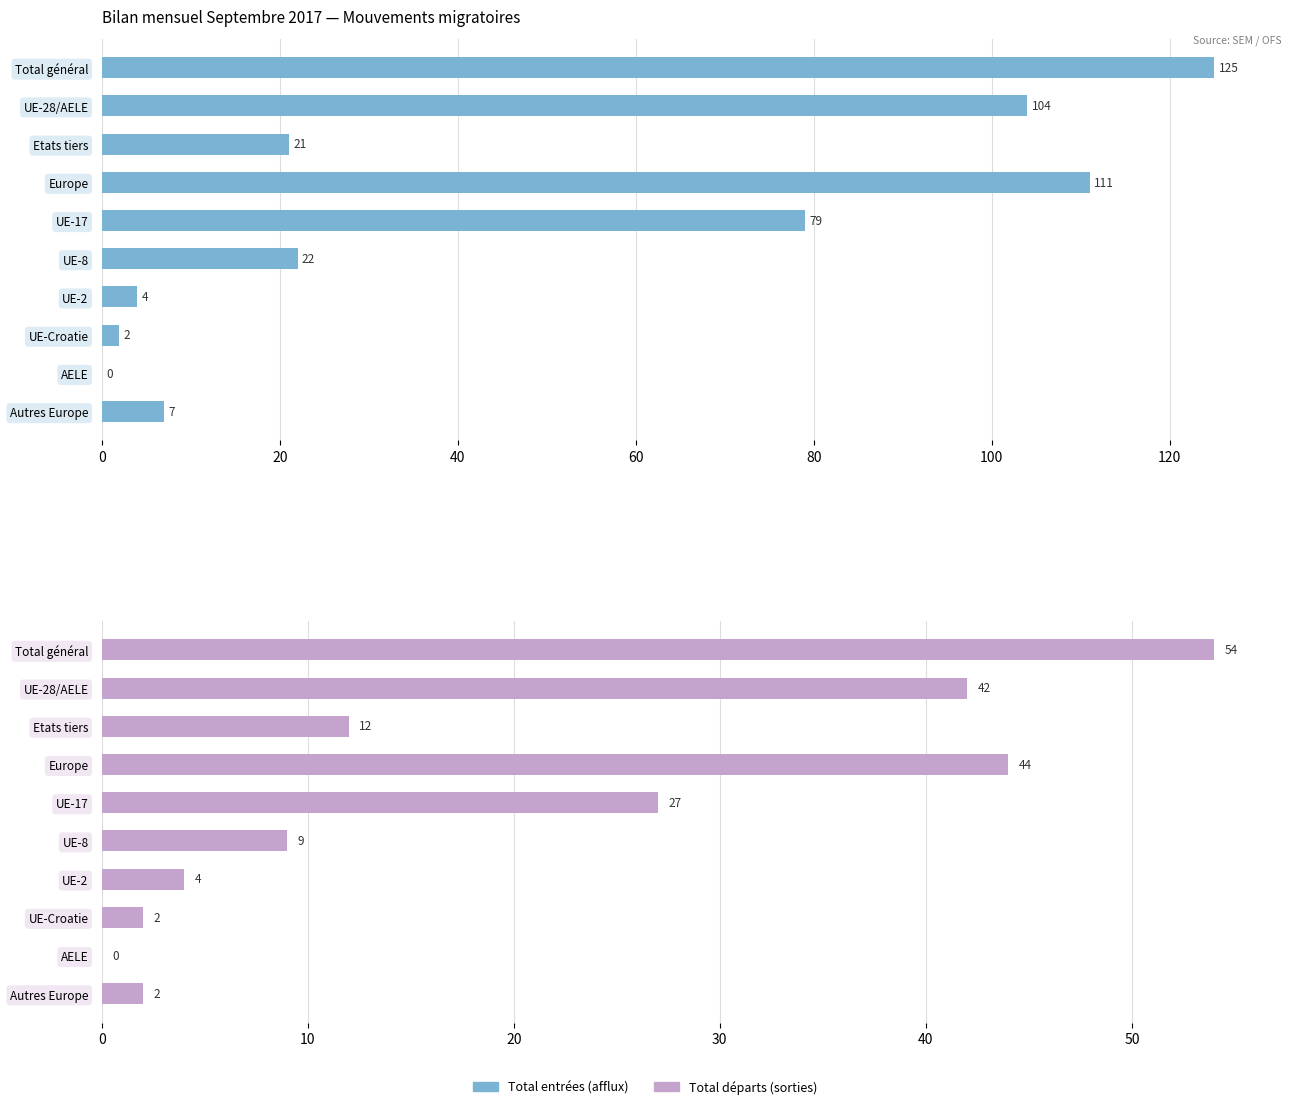

Rank the series by their maximum value, from lowest to highest.

Total départs (sorties), Total entrées (afflux)